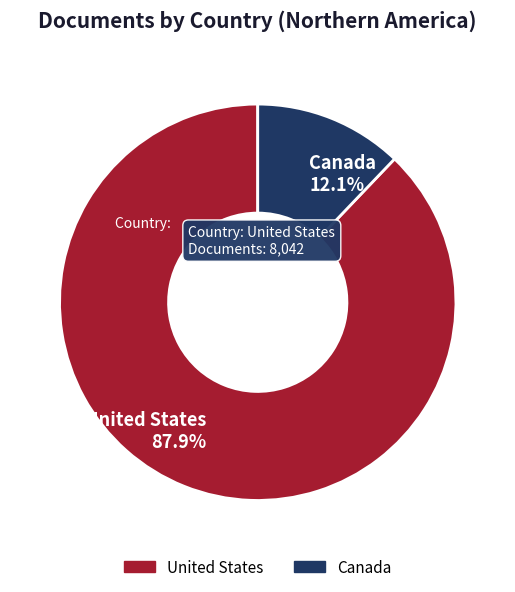

True or false: Canada accounts for 12% of the total.

True